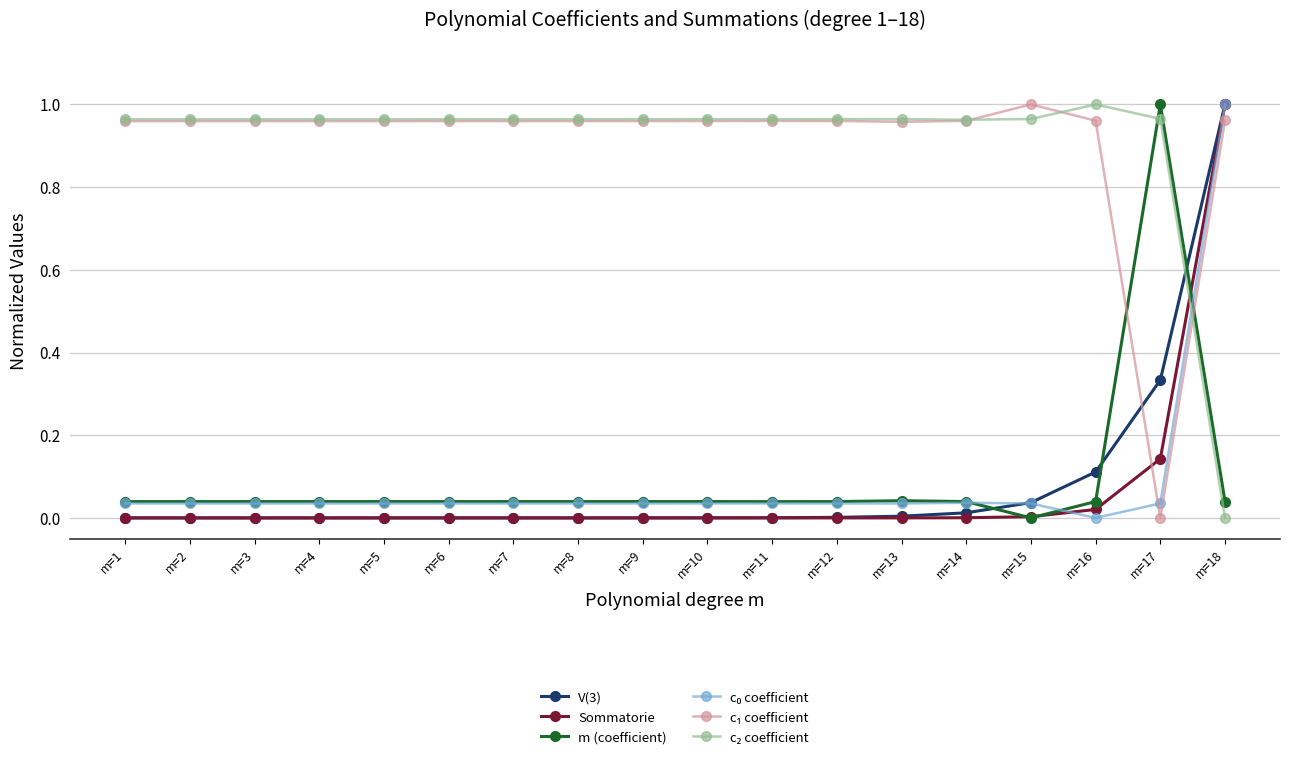

True or false: m (coefficient) has more than 1 points higher than both neighbors.

True